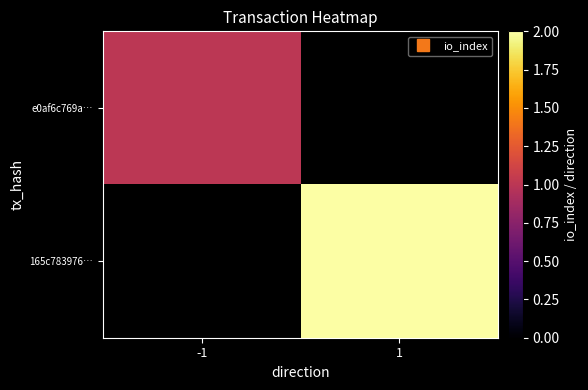

The value of 165c783976… at 1 is 3.2. True or false?

False